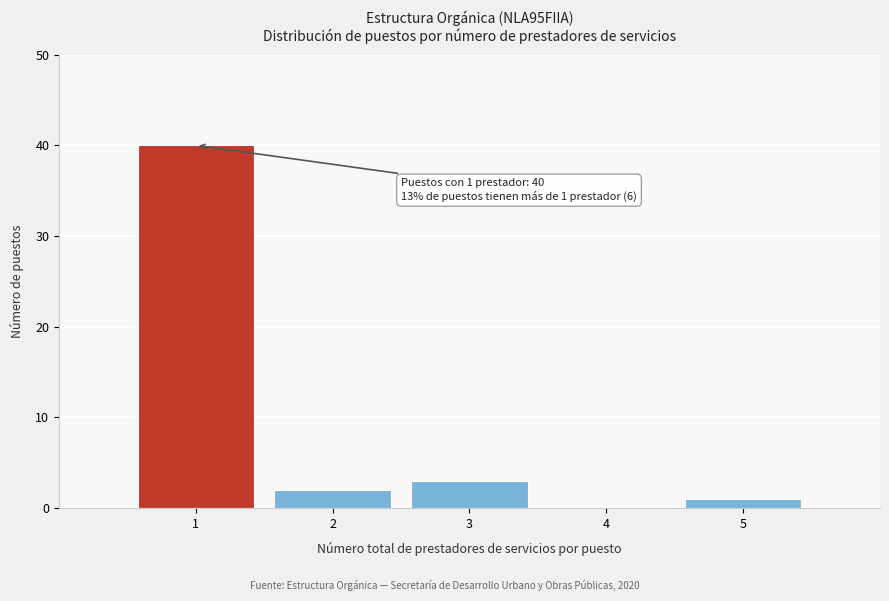

Reading right to left, extract all data points from this chart.

5=1	4=0	3=3	2=2	1=40